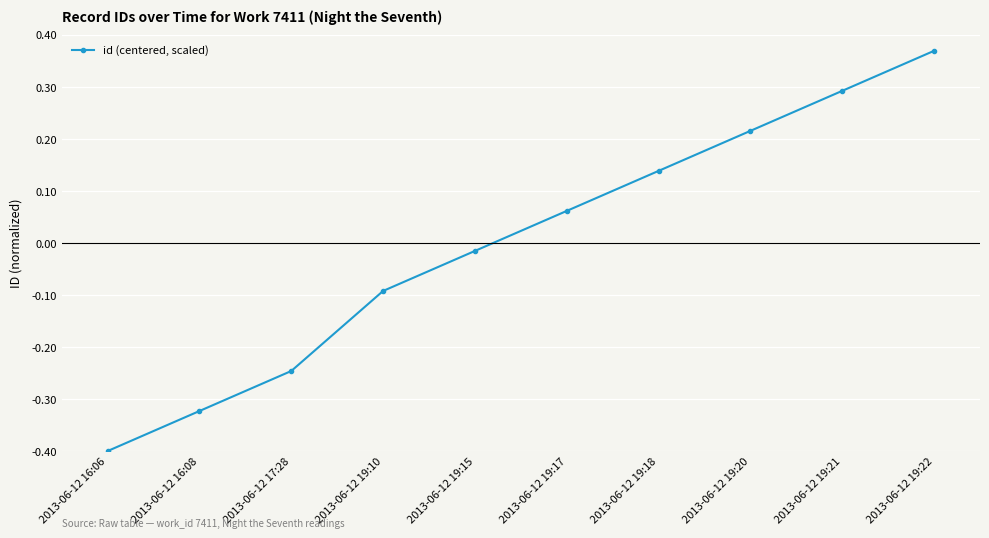

How many data points are above 0?

5